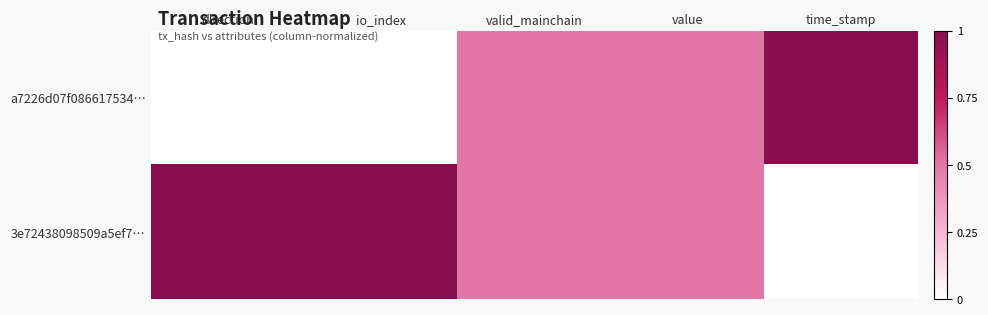

Reading left to right, what are all the values shown in this chart?

a7226d07f086617534…: direction=0.0	io_index=0.0	valid_mainchain=0.5	value=0.5	time_stamp=1.0
3e72438098509a5ef7…: direction=1.0	io_index=1.0	valid_mainchain=0.5	value=0.5	time_stamp=0.0